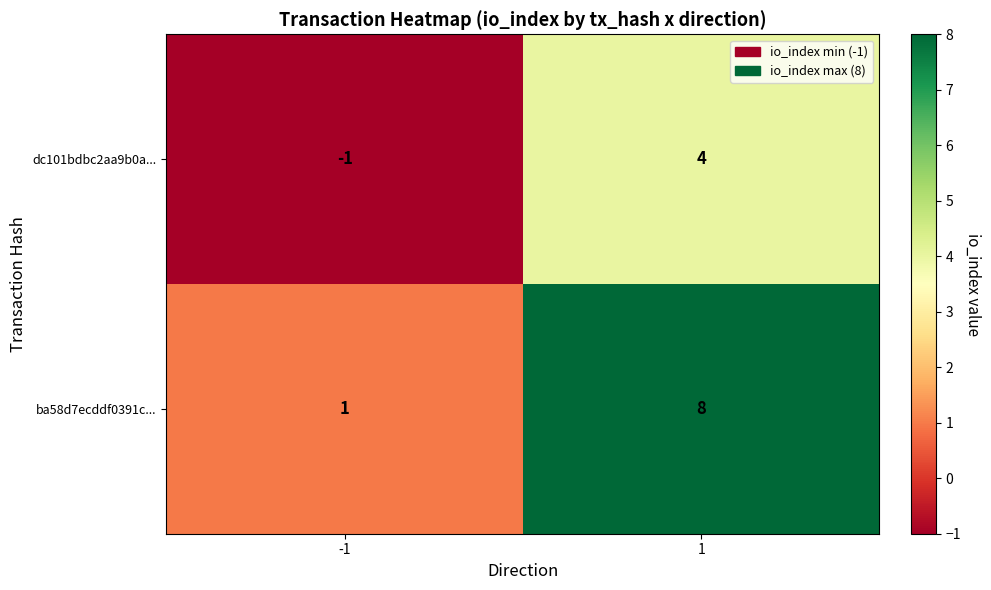

Which series has the largest total across all categories?

ba58d7ecddf0391c...